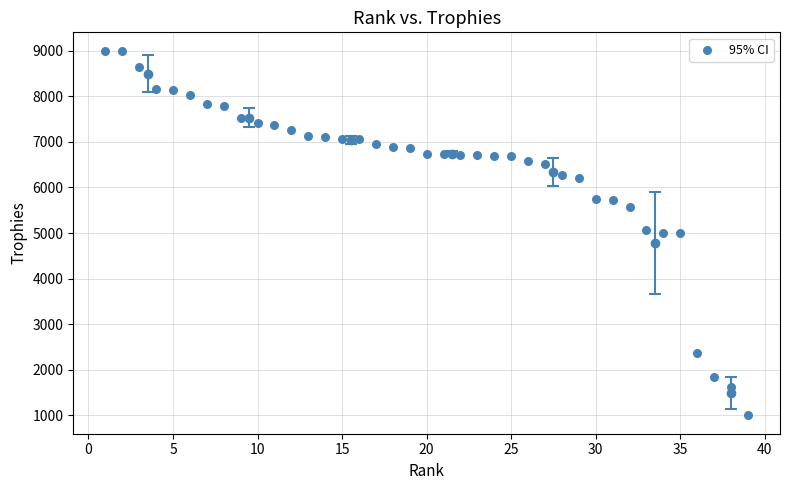

What is the range of X values (max minus min)?

38